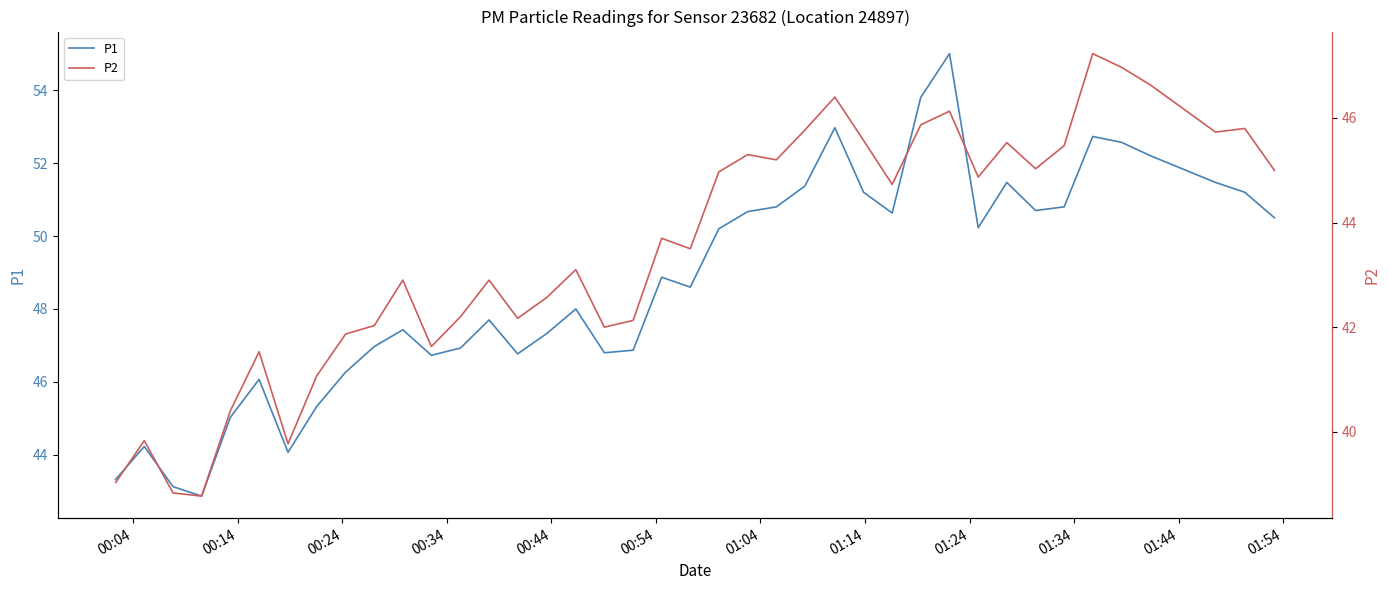

What is the highest value of the P1 series?

55.0